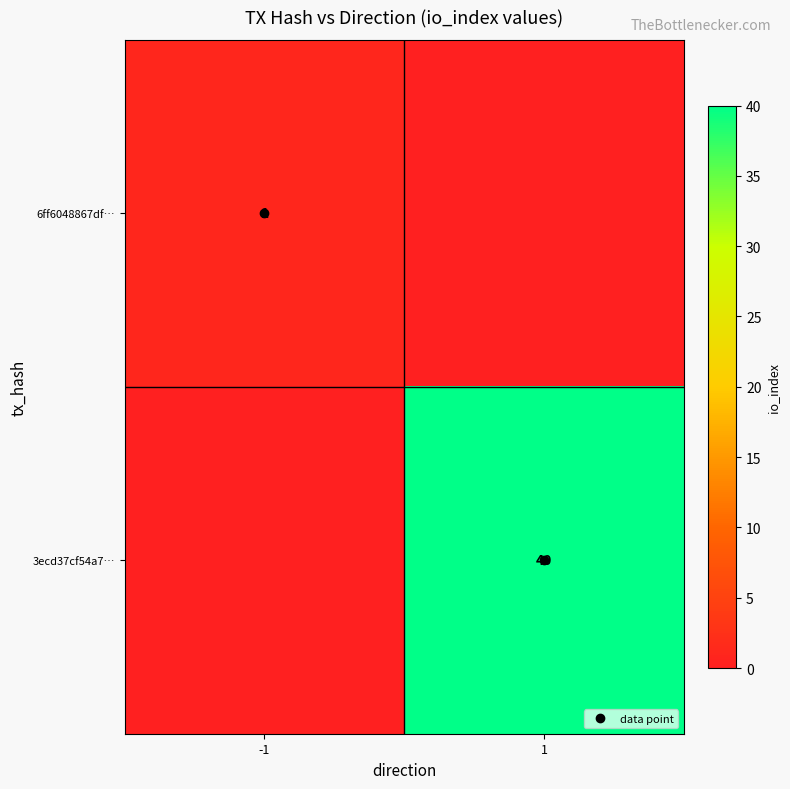

Is the value of 6ff6048867df… at 1 greater than the value of 3ecd37cf54a7… at -1?

No